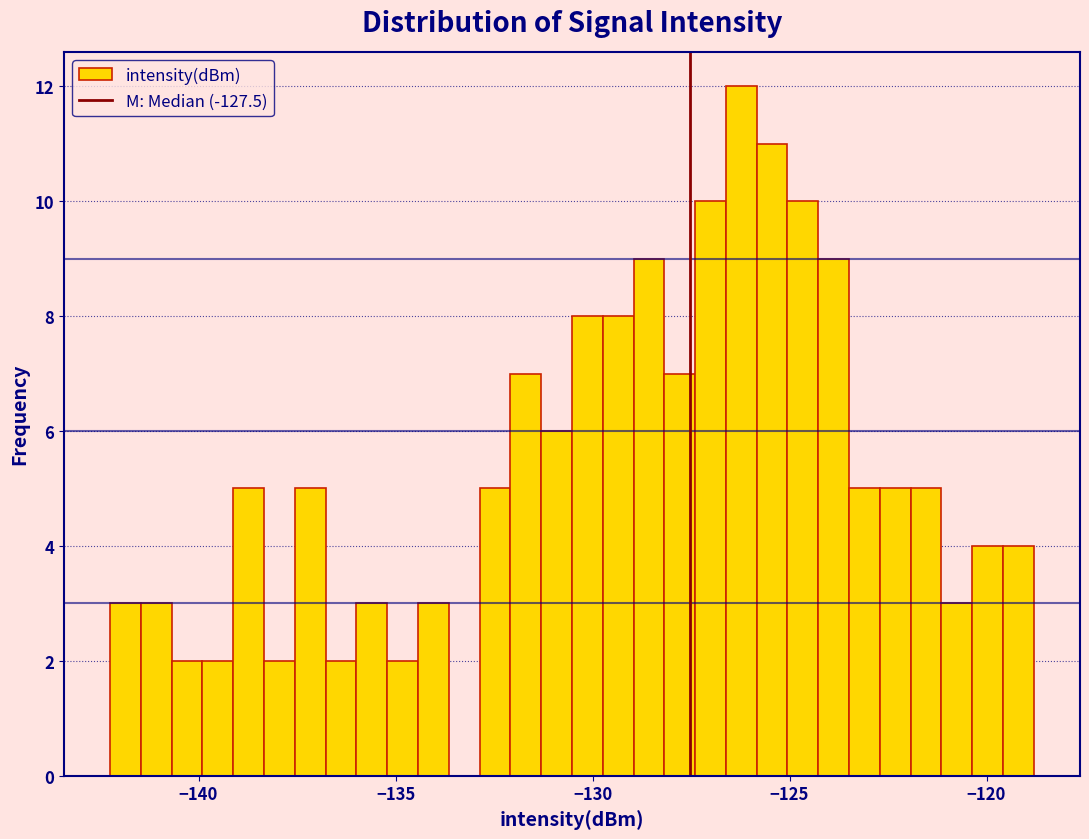

Around what value on the x-axis is the tallest bar? Give the approximate position of its centre, as read against the axis.

-126.0